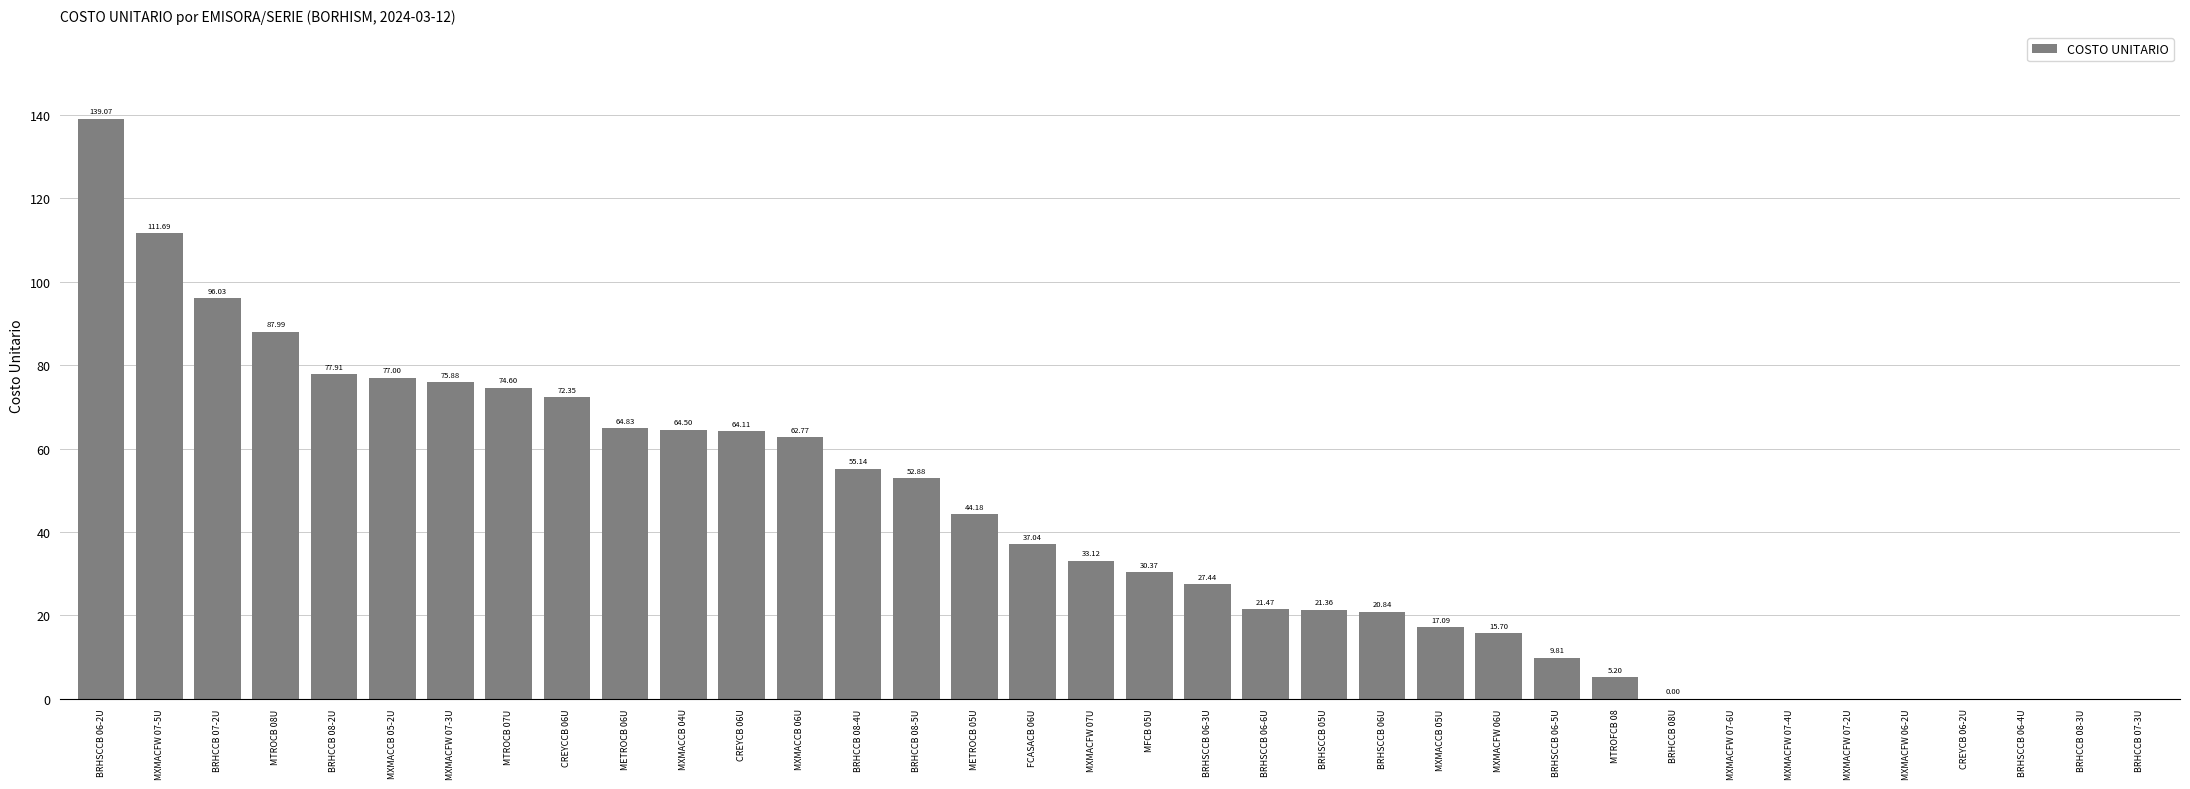

What is the sum of the values at MXMACFW 06U and MXMACCB 05-2U?

92.7